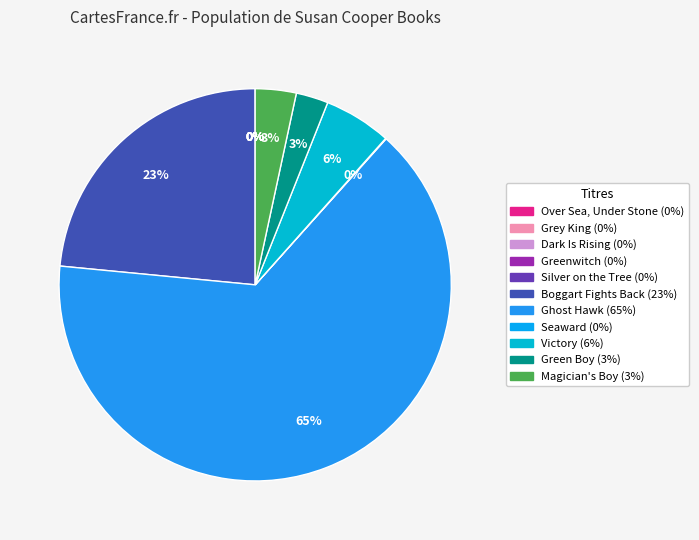

Does Ghost Hawk represent more than half of the total?

Yes